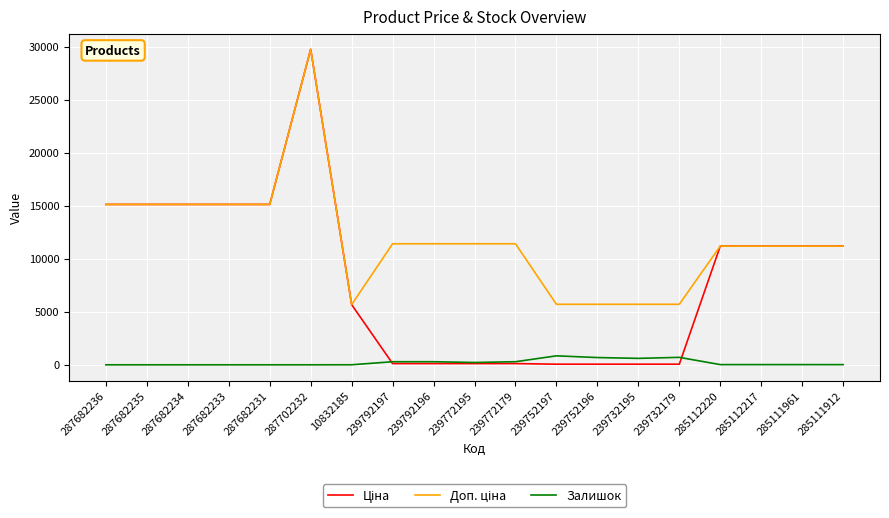

What is the total value across all series at 239732195?

6368.1